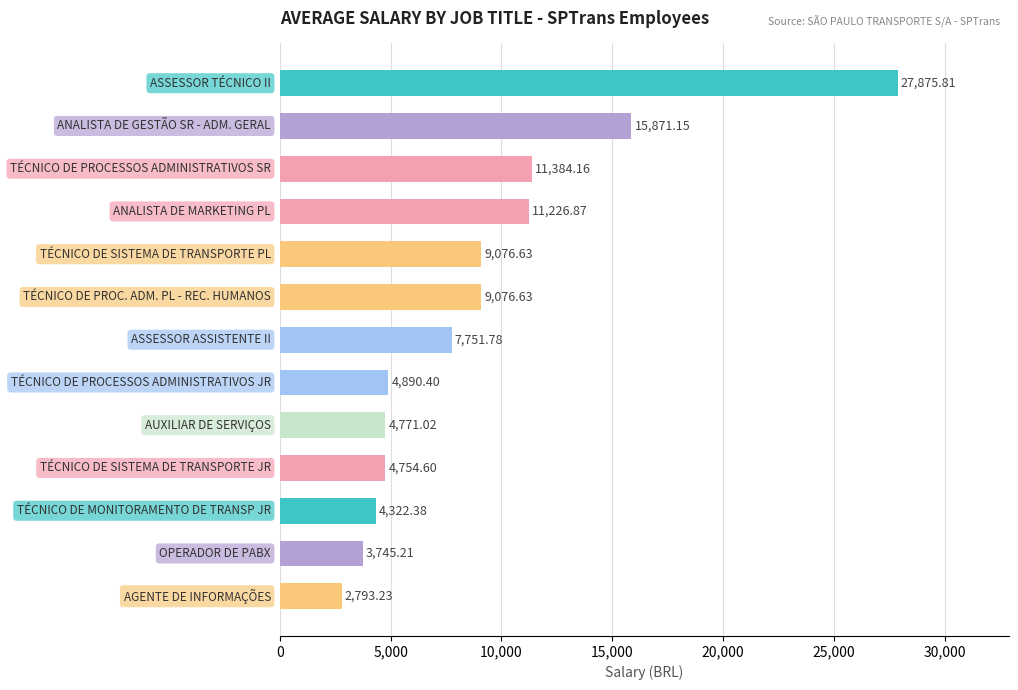

What is the average value?

9041.5